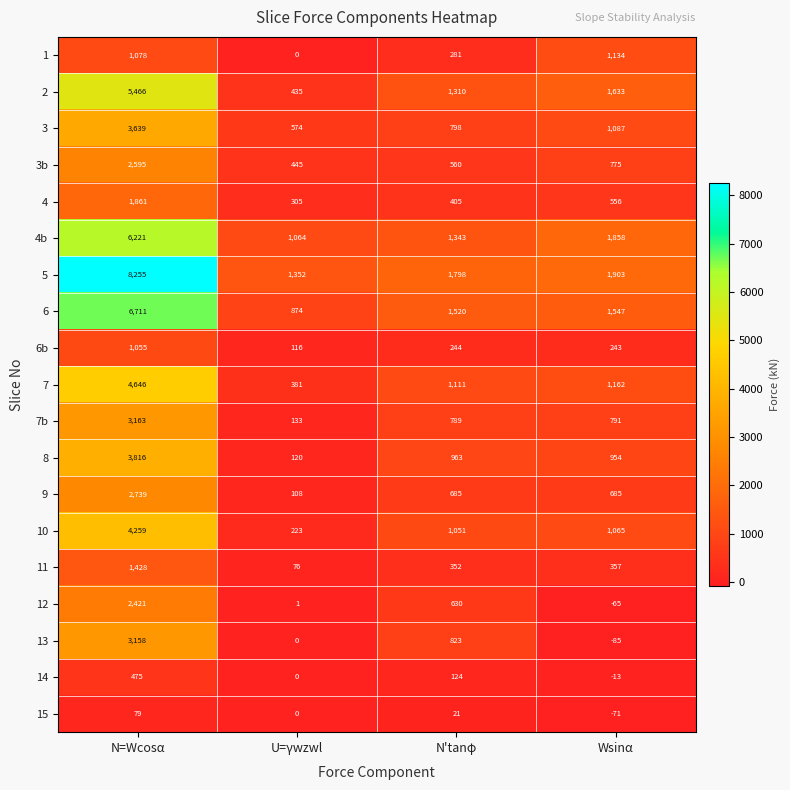

The 4 series shows 305 at U=γwzwl. True or false?

True